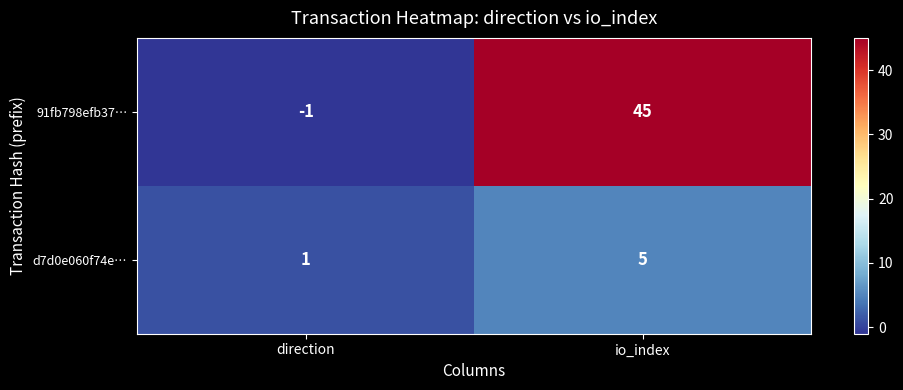

Reading right to left, list all the values displayed in this chart.

91fb798efb37…: 45	-1
d7d0e060f74e…: 5	1